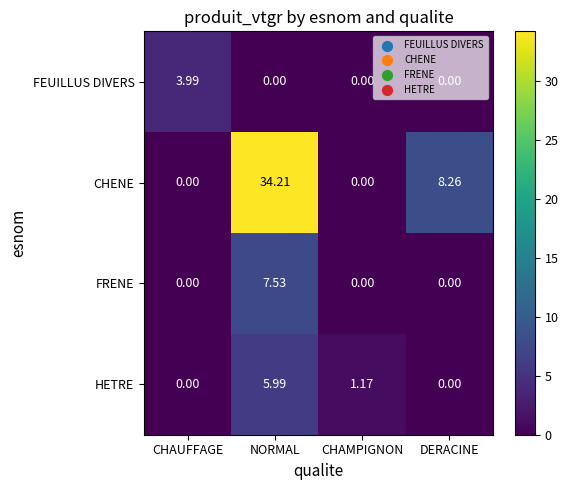

Where does the CHENE series first go above 8?

NORMAL